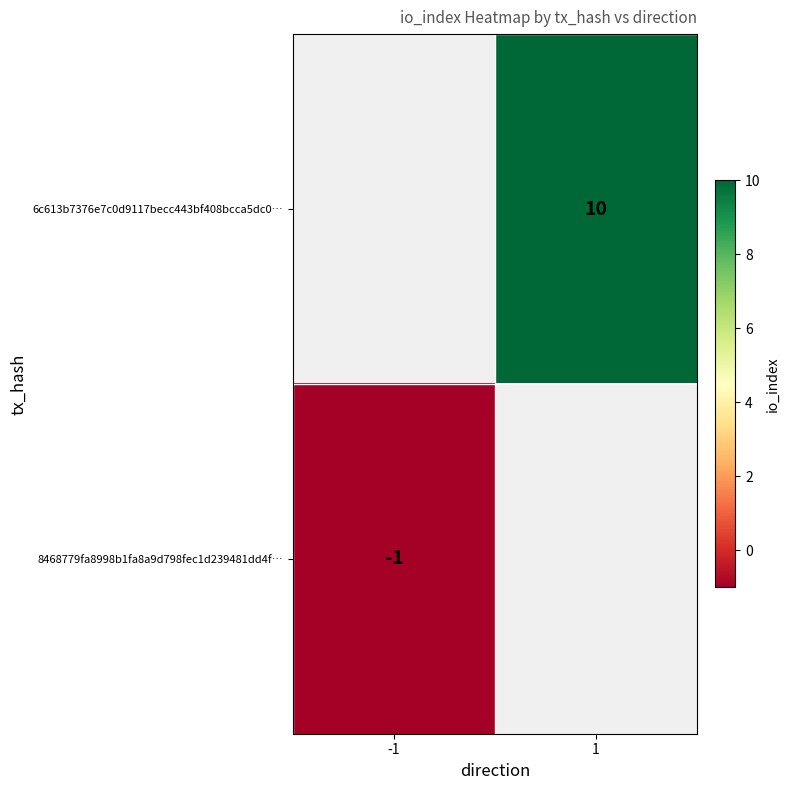

The value of 8468779fa8998b1fa8a9d798fec1d239481dd4f… at -1 is -1. True or false?

True